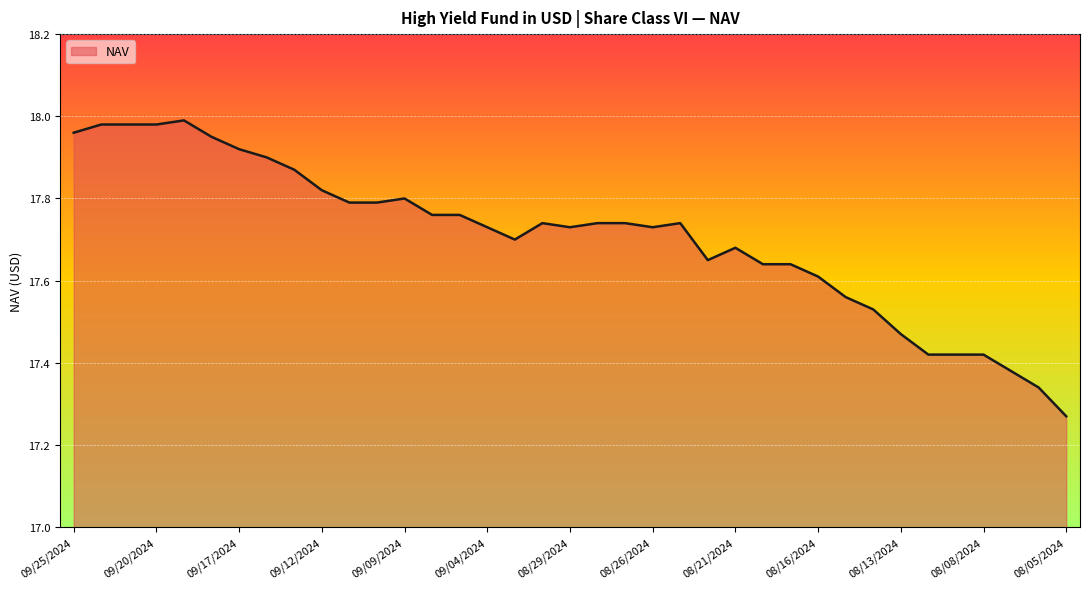

Does the chart display data point markers on the line(s)?

No